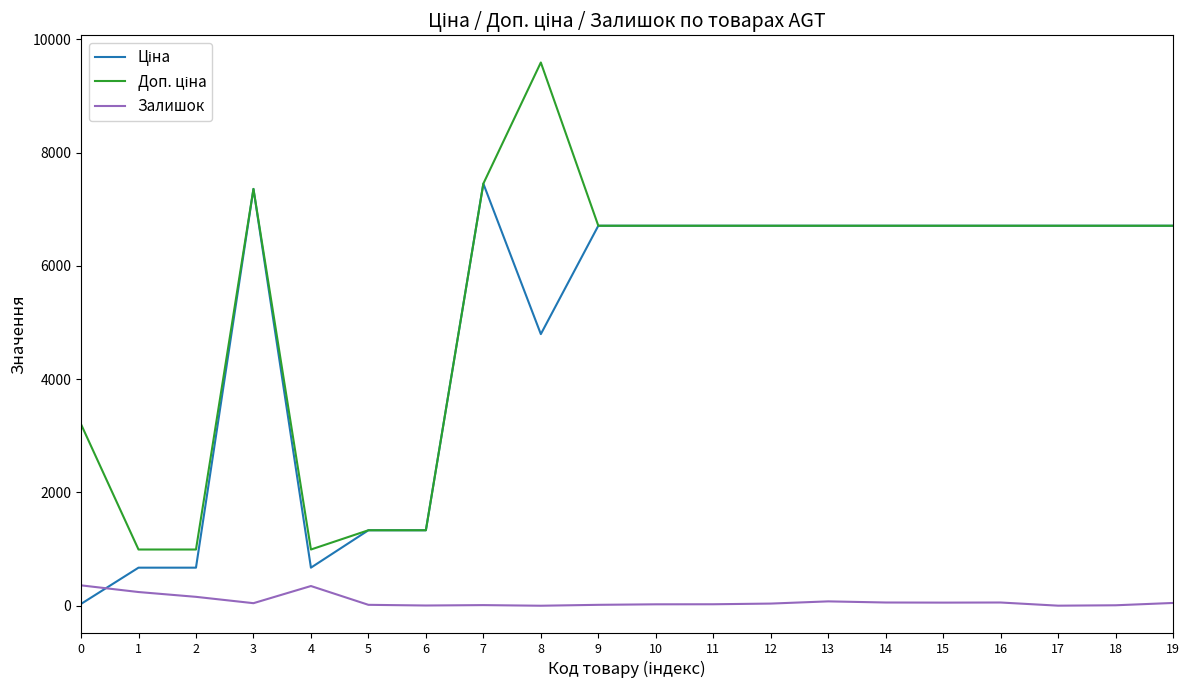

What is the maximum value shown in the chart?

9592.9